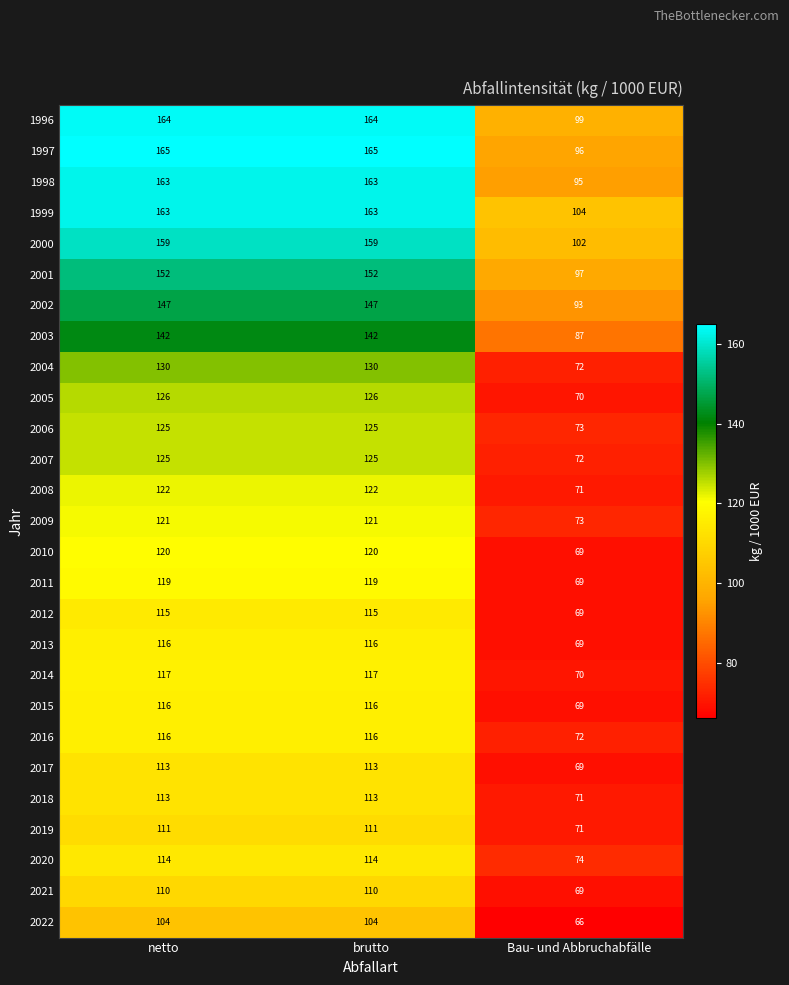

How many 2009 values are between 73 and 121?

3